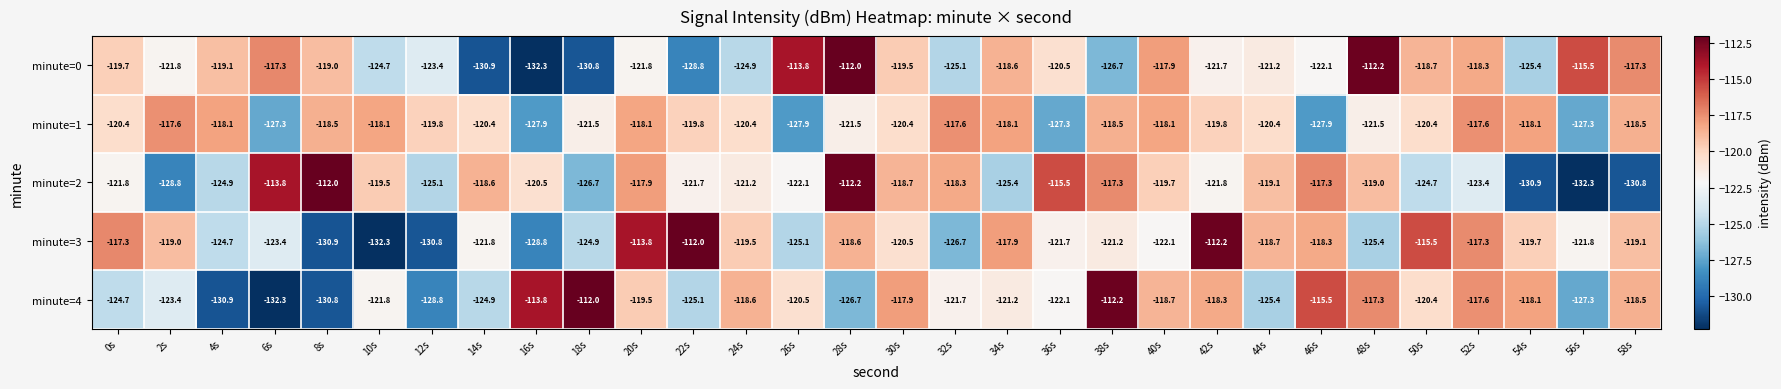

At which category is the sum across all series the highest?

28s